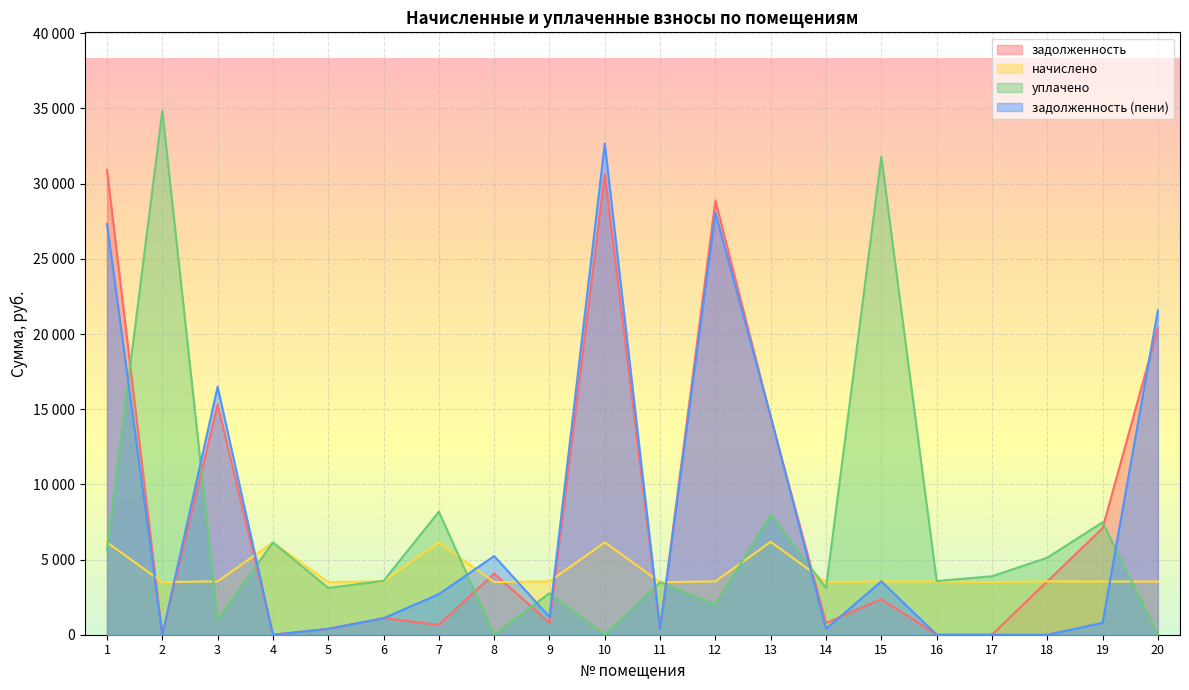

Where is the first local maximum for начислено?

4